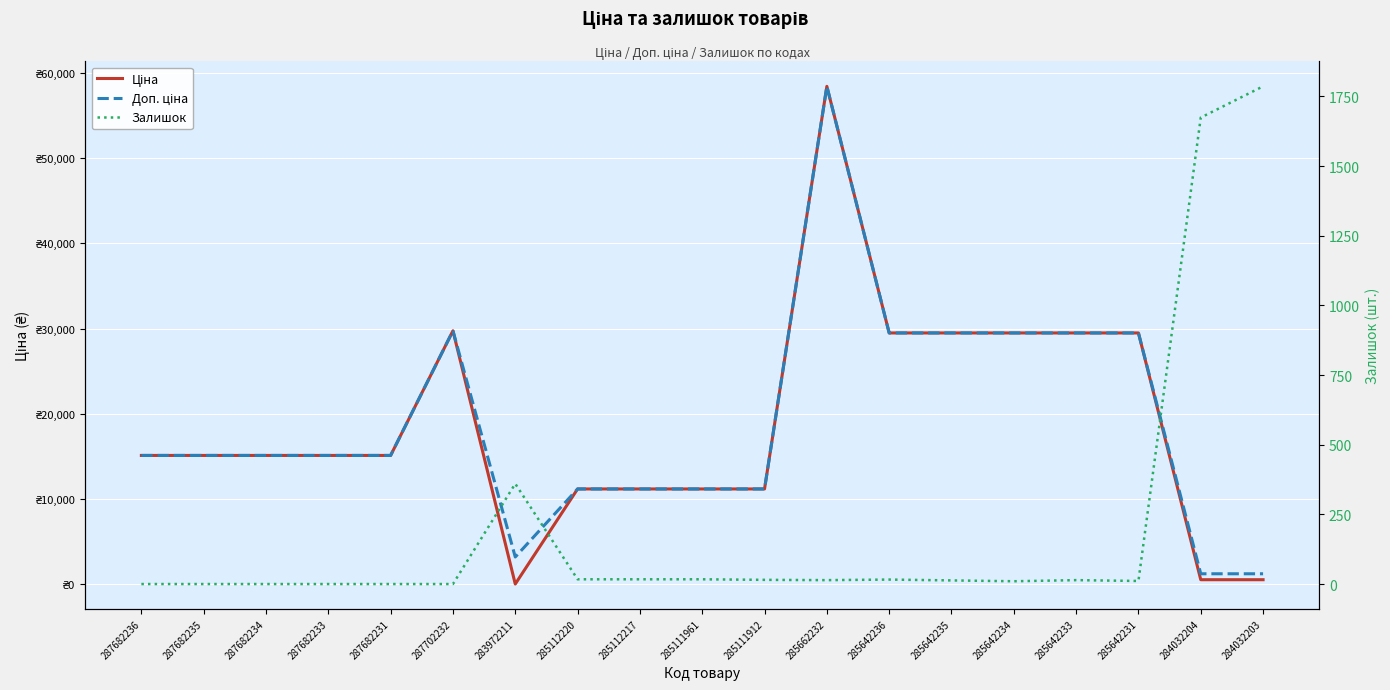

Rank the series at 285662232 from lowest to highest value.

Залишок, Ціна, Доп. ціна